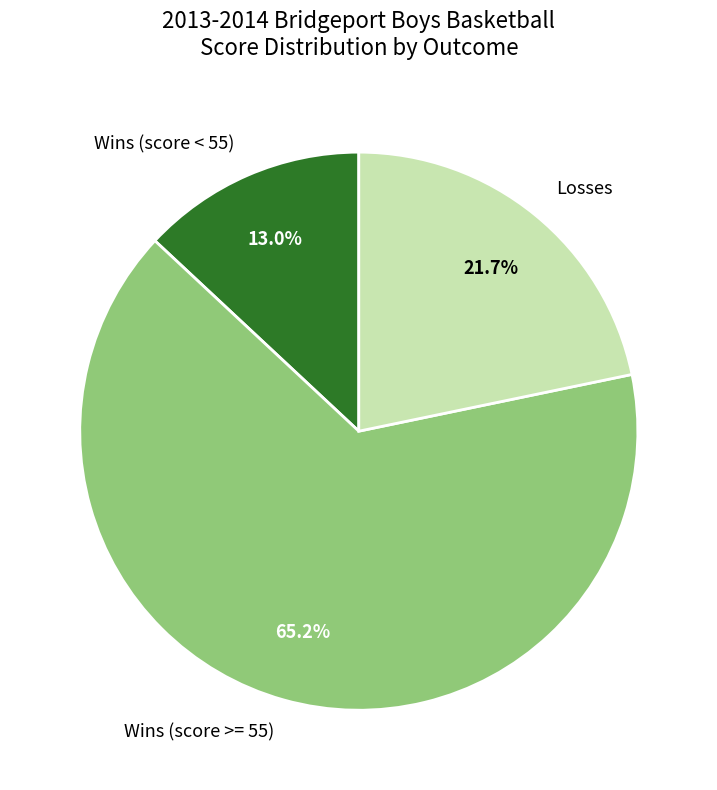

Rank the categories by value from highest to lowest.

Wins (score >= 55), Losses, Wins (score < 55)